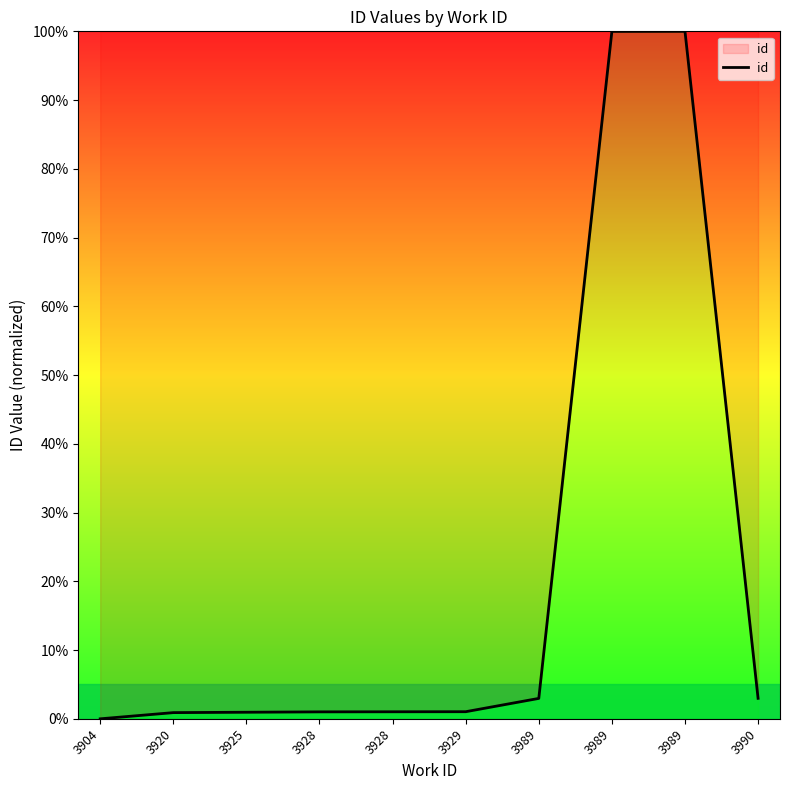

How many lines are shown in the chart?

1